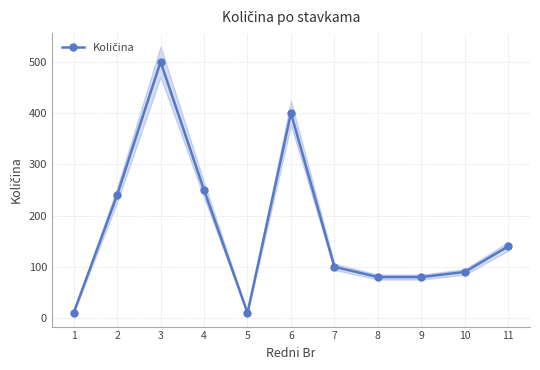

How many lines are shown in the chart?

1